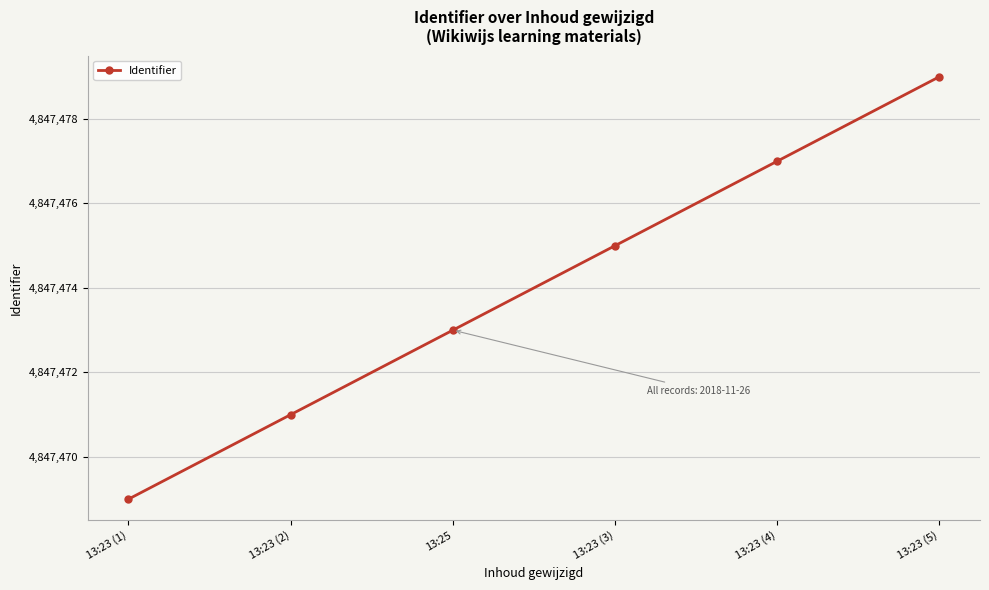

What is the maximum value shown in the chart?

4847479